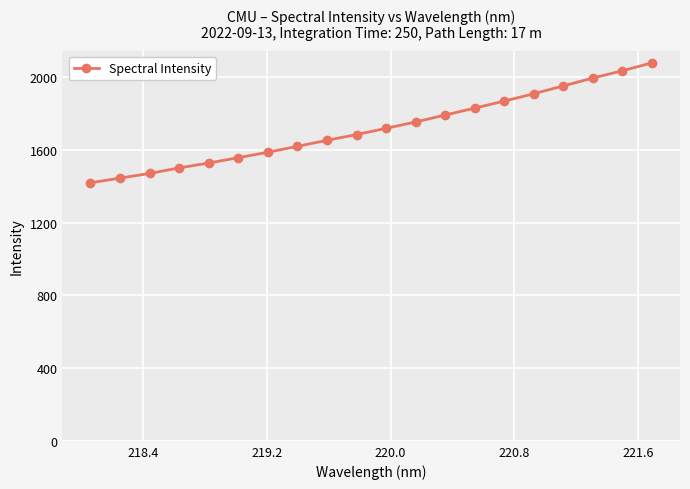

What is the minimum value shown in the chart?

1420.0